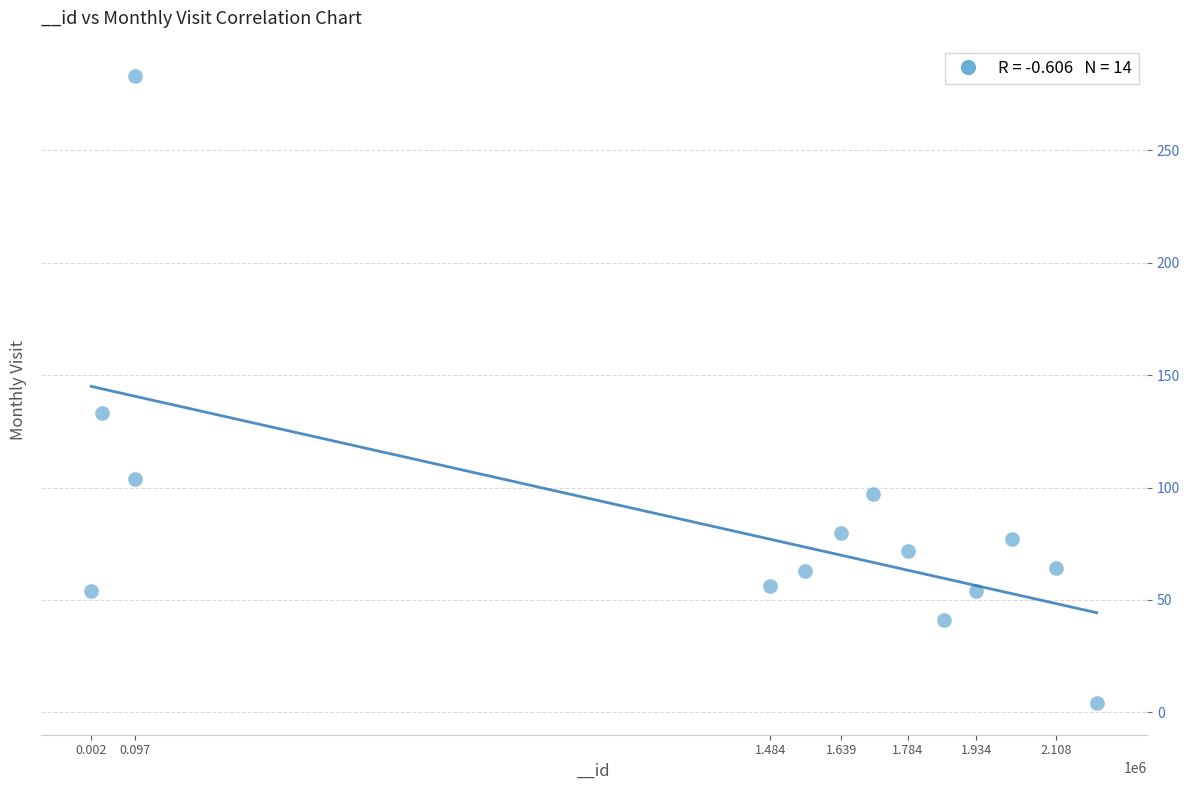

What Y value in the scatter plot is closest to 143?

133